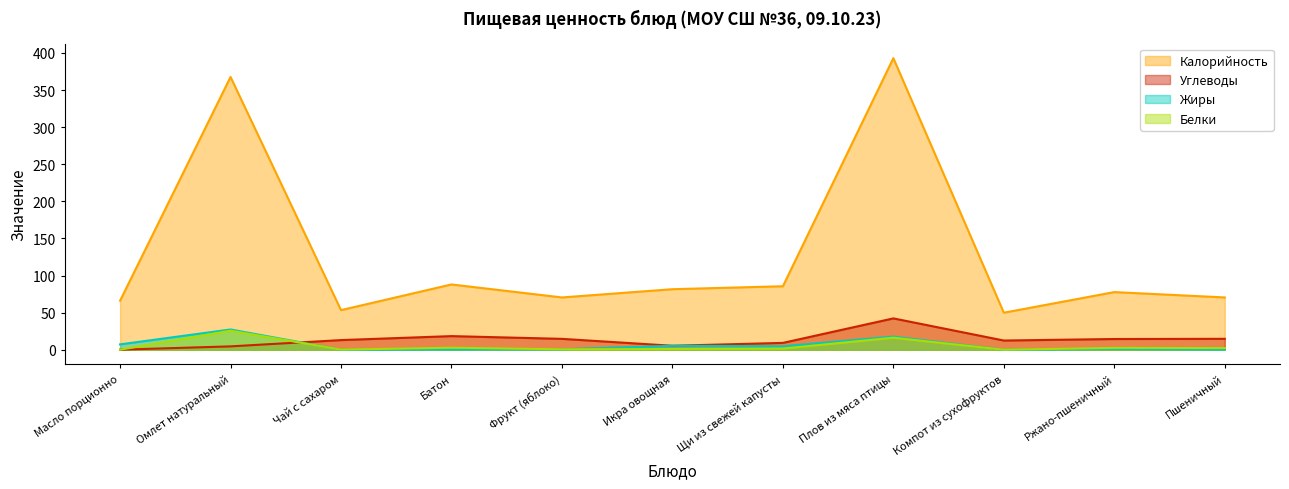

Between Чай с сахаром and Компот из сухофруктов, which series saw the biggest shift?

Калорийность